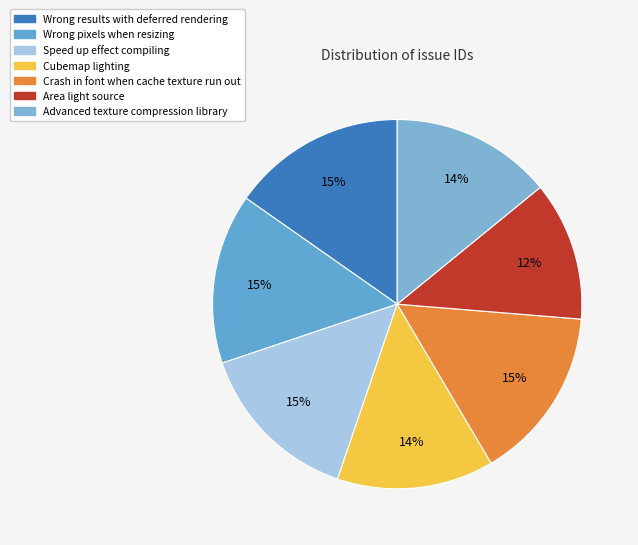

Between Cubemap lighting and Speed up effect compiling, which is larger?

Speed up effect compiling